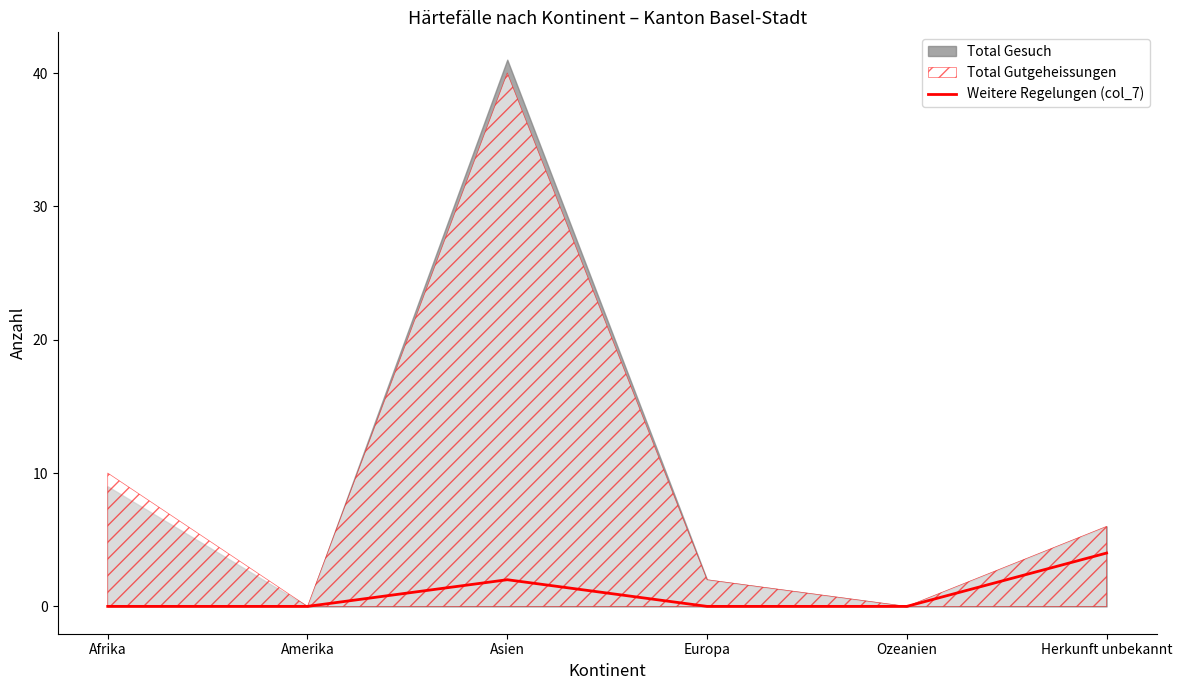

Does the chart display data point markers on the line(s)?

No